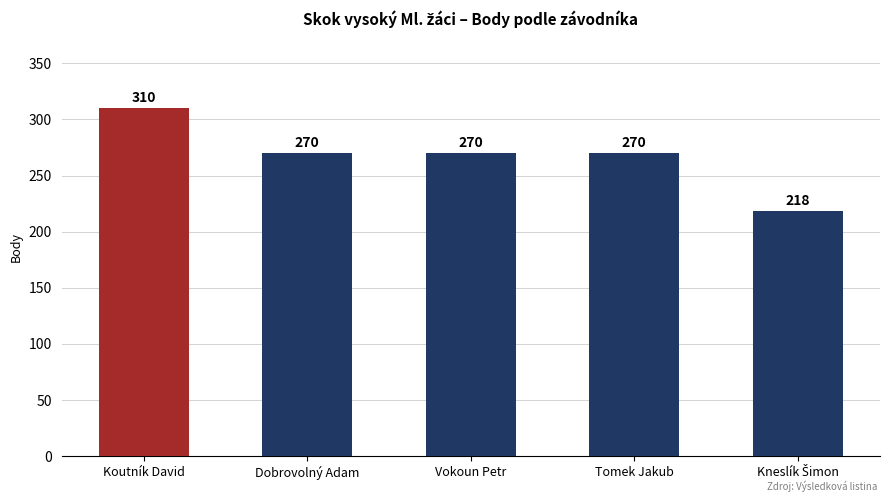

Is it true that the value at Koutník David is 310?

True